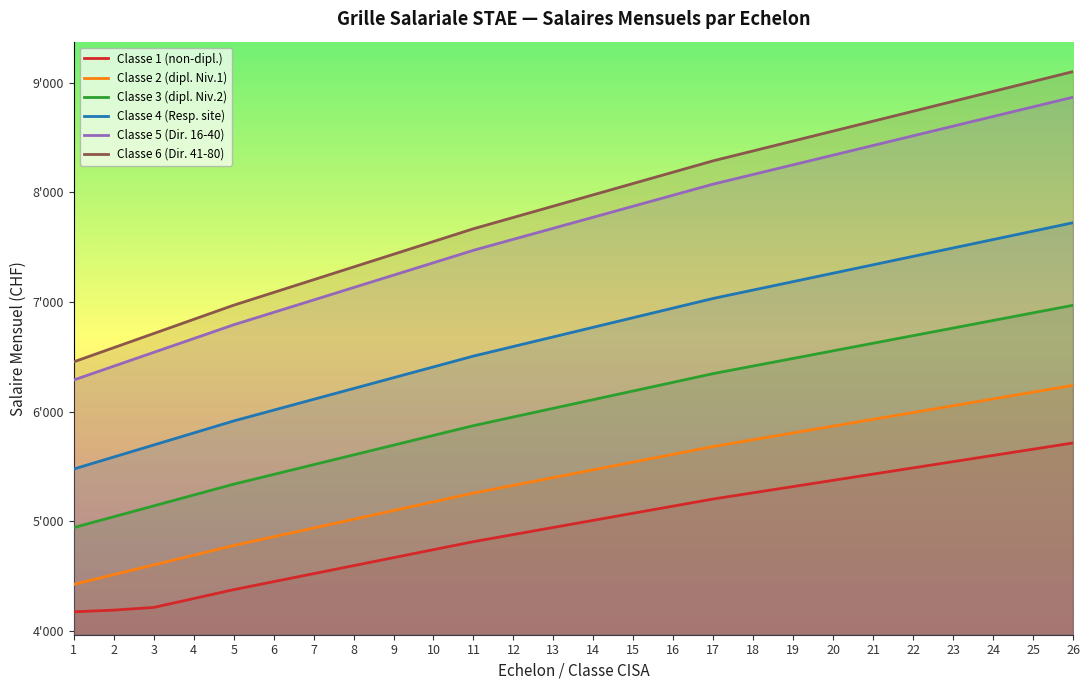

Reading left to right, extract all data points from this chart.

Classe 1 (non-dipl.): 1=4174.9	2=4190.6	3=4215.1	4=4296.1	5=4377.1	6=4450.1	7=4523.0	8=4595.9	9=4668.9	10=4741.9	11=4814.8	12=4879.7	13=4944.6	14=5009.4	15=5074.2	16=5139.1	17=5203.9	18=5260.6	19=5317.4	20=5374.1	21=5430.9	22=5487.6	23=5544.4	24=5601.1	25=5657.9	26=5714.6
Classe 2 (dipl. Niv.1): 1=4425.7	2=4514.2	3=4602.7	4=4691.2	5=4779.8	6=4859.4	7=4939.1	8=5018.8	9=5098.4	10=5178.1	11=5257.8	12=5328.6	13=5399.4	14=5470.1	15=5540.9	16=5611.8	17=5682.6	18=5744.6	19=5806.6	20=5868.5	21=5930.4	22=5992.4	23=6054.4	24=6116.3	25=6178.2	26=6240.2
Classe 3 (dipl. Niv.2): 1=4943.3	2=5042.1	3=5141.0	4=5239.9	5=5338.8	6=5427.7	7=5516.8	8=5605.7	9=5694.6	10=5783.7	11=5872.6	12=5951.8	13=6030.9	14=6109.9	15=6189.0	16=6268.1	17=6347.2	18=6416.4	19=6485.6	20=6554.9	21=6624.0	22=6693.2	23=6762.4	24=6831.6	25=6900.9	26=6970.1
Classe 4 (Resp. site): 1=5477.1	2=5586.6	3=5696.1	4=5805.8	5=5915.3	6=6013.9	7=6112.4	8=6211.1	9=6309.7	10=6408.2	11=6506.9	12=6594.4	13=6682.1	14=6769.8	15=6857.4	16=6944.9	17=7032.6	18=7109.4	19=7186.0	20=7262.7	21=7339.4	22=7416.1	23=7492.7	24=7569.4	25=7646.1	26=7722.8
Classe 5 (Dir. 16-40): 1=6289.1	2=6414.8	3=6540.6	4=6666.4	5=6792.1	6=6905.4	7=7018.5	8=7131.8	9=7244.9	10=7358.1	11=7471.4	12=7572.0	13=7672.6	14=7773.2	15=7873.9	16=7974.4	17=8075.1	18=8163.1	19=8251.2	20=8339.2	21=8427.3	22=8515.3	23=8603.4	24=8691.4	25=8779.5	26=8867.5
Classe 6 (Dir. 41-80): 1=6454.4	2=6583.4	3=6712.6	4=6841.7	5=6970.8	6=7086.9	7=7203.1	8=7319.3	9=7435.4	10=7551.6	11=7667.9	12=7771.1	13=7874.4	14=7977.6	15=8080.9	16=8184.2	17=8287.5	18=8377.8	19=8468.1	20=8558.5	21=8648.9	22=8739.2	23=8829.6	24=8920.0	25=9010.4	26=9100.6